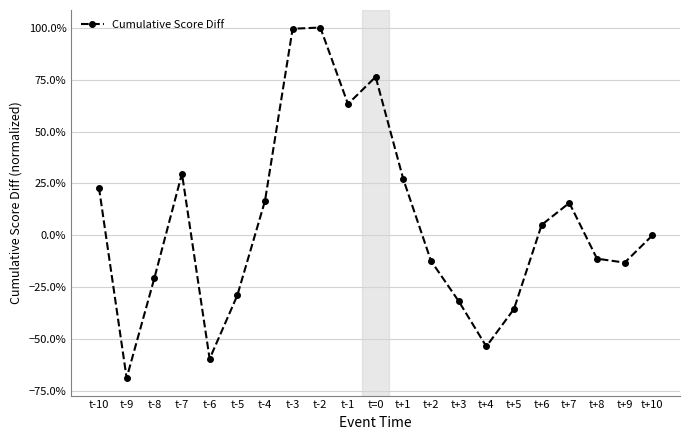

Is this an area chart (filled region under the line)?

No